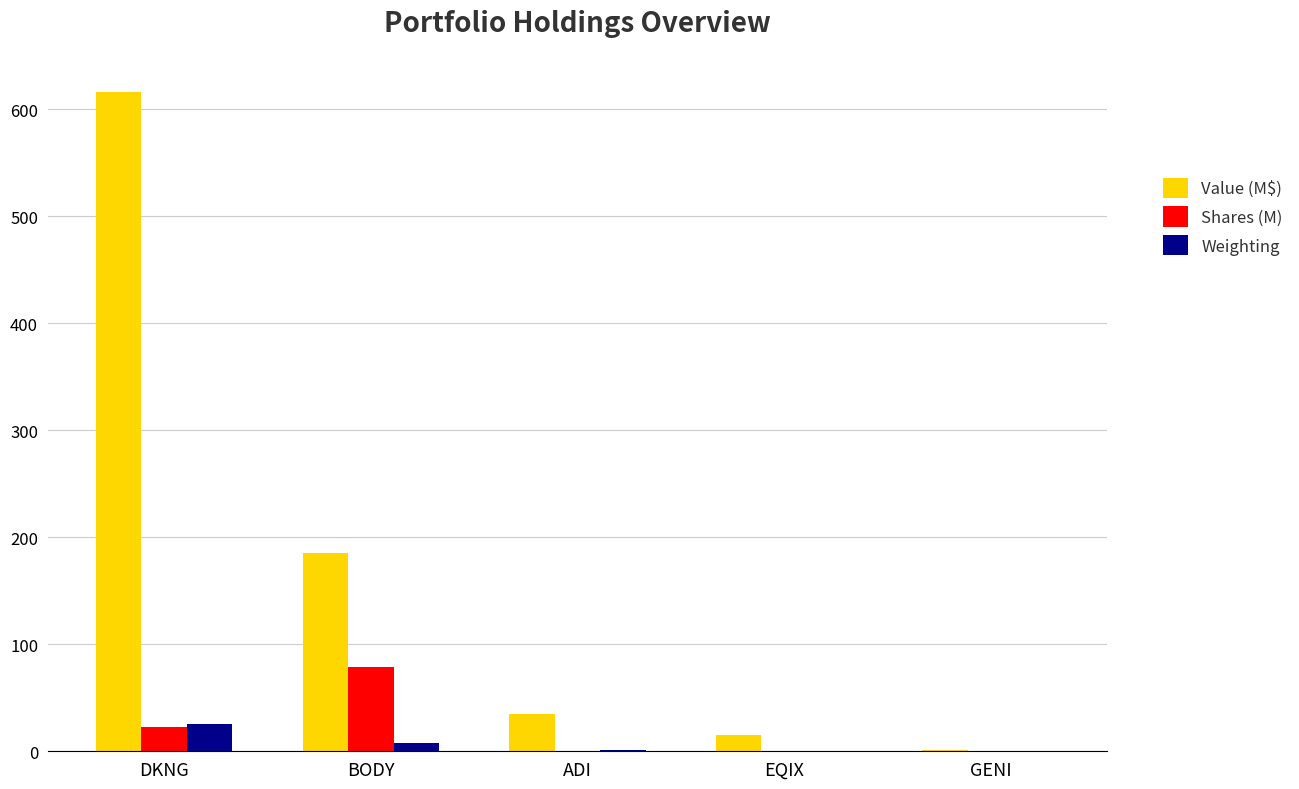

What is the highest value of the Shares (M) series?

78.3